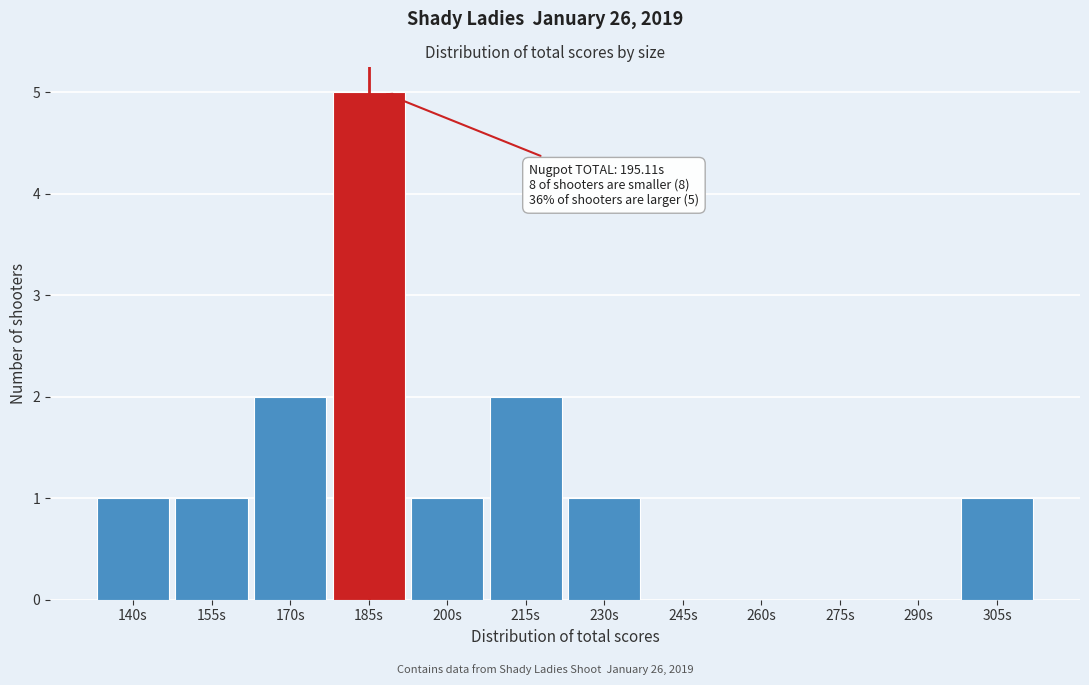

Reading left to right, list all the values displayed in this chart.

140s=1	155s=1	170s=2	185s=5	200s=1	215s=2	230s=1	245s=0	260s=0	275s=0	290s=0	305s=1